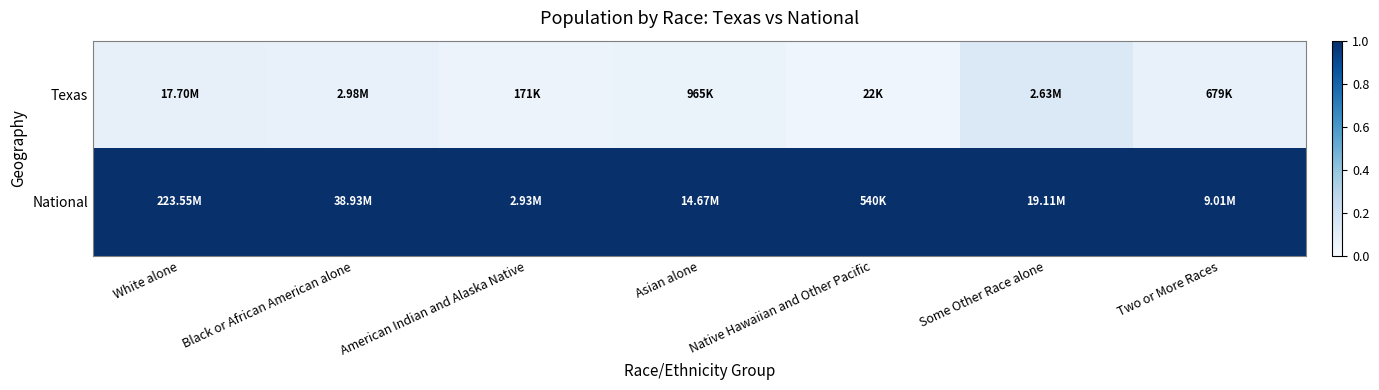

Reading left to right, what are all the values shown in this chart?

Texas: White alone=0.1	Black or African American alone=0.1	American Indian and Alaska Native=0.1	Asian alone=0.1	Native Hawaiian and Other Pacific=0.0	Some Other Race alone=0.1	Two or More Races=0.1
National: White alone=1.0	Black or African American alone=1.0	American Indian and Alaska Native=1.0	Asian alone=1.0	Native Hawaiian and Other Pacific=1.0	Some Other Race alone=1.0	Two or More Races=1.0